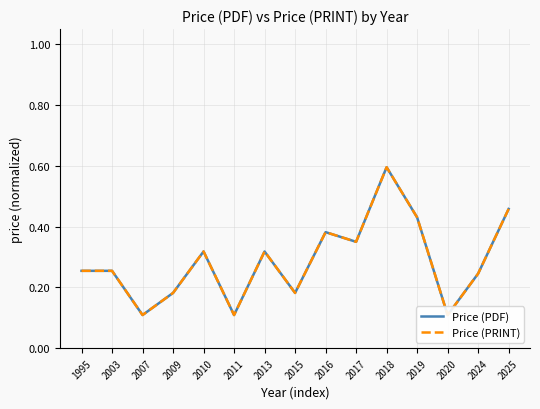

Does the chart display data point markers on the line(s)?

No